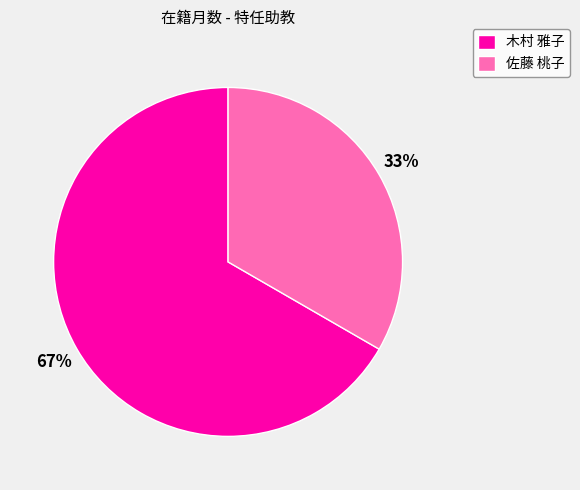

Which has a higher value, 木村 雅子 or 佐藤 桃子?

木村 雅子